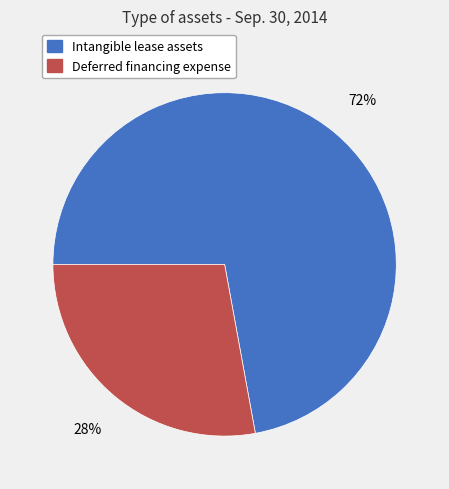

Between Intangible lease assets and Deferred financing expense, which is larger?

Intangible lease assets